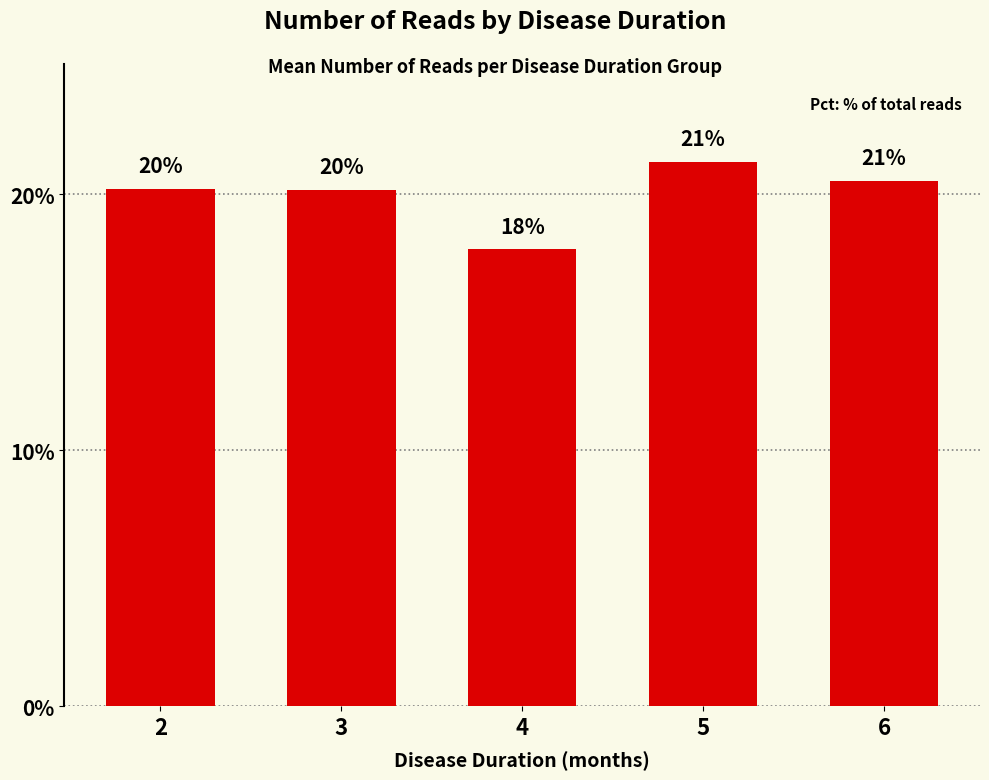

What is the ratio of the value at 3 to the value at 4?

1.1